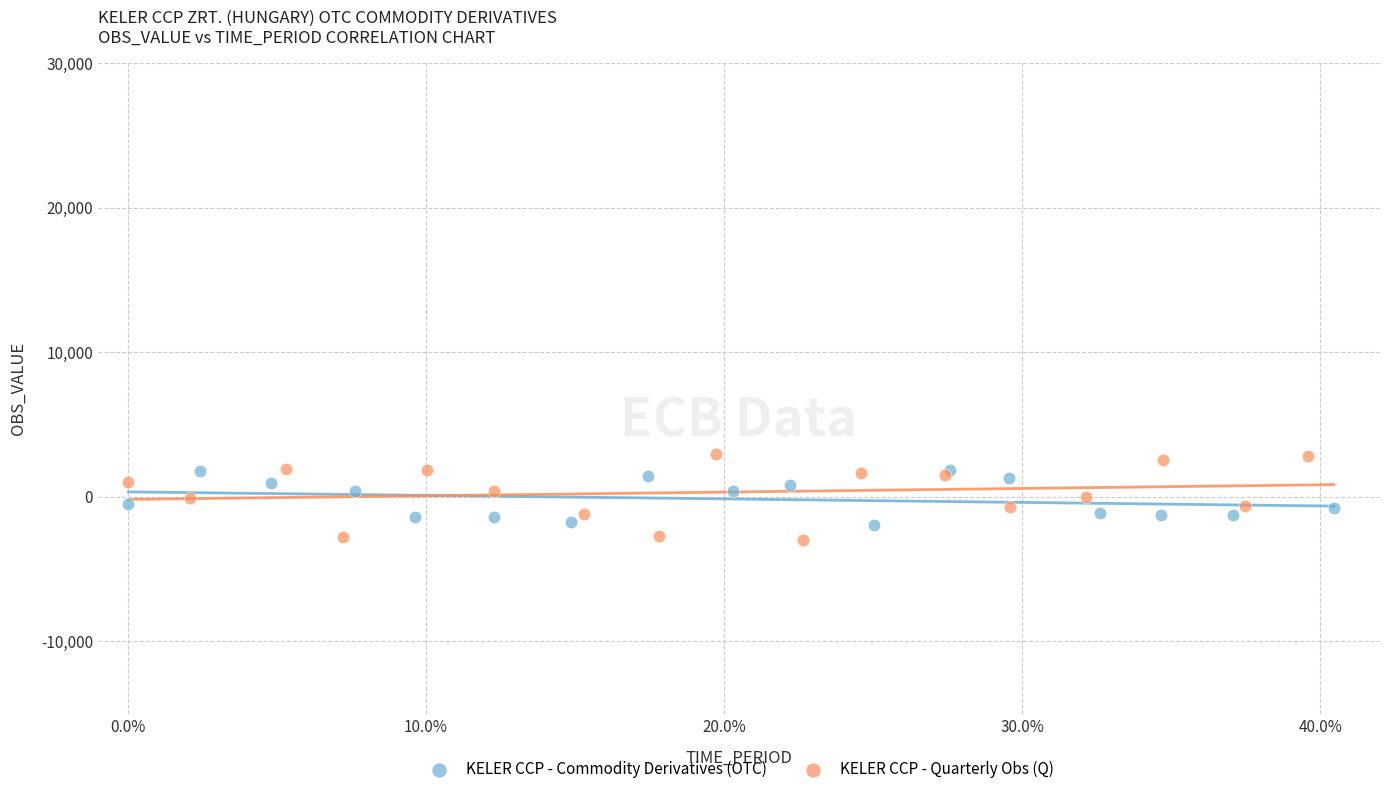

Which series has the widest spread of Y values?

KELER CCP - Quarterly Obs (Q)